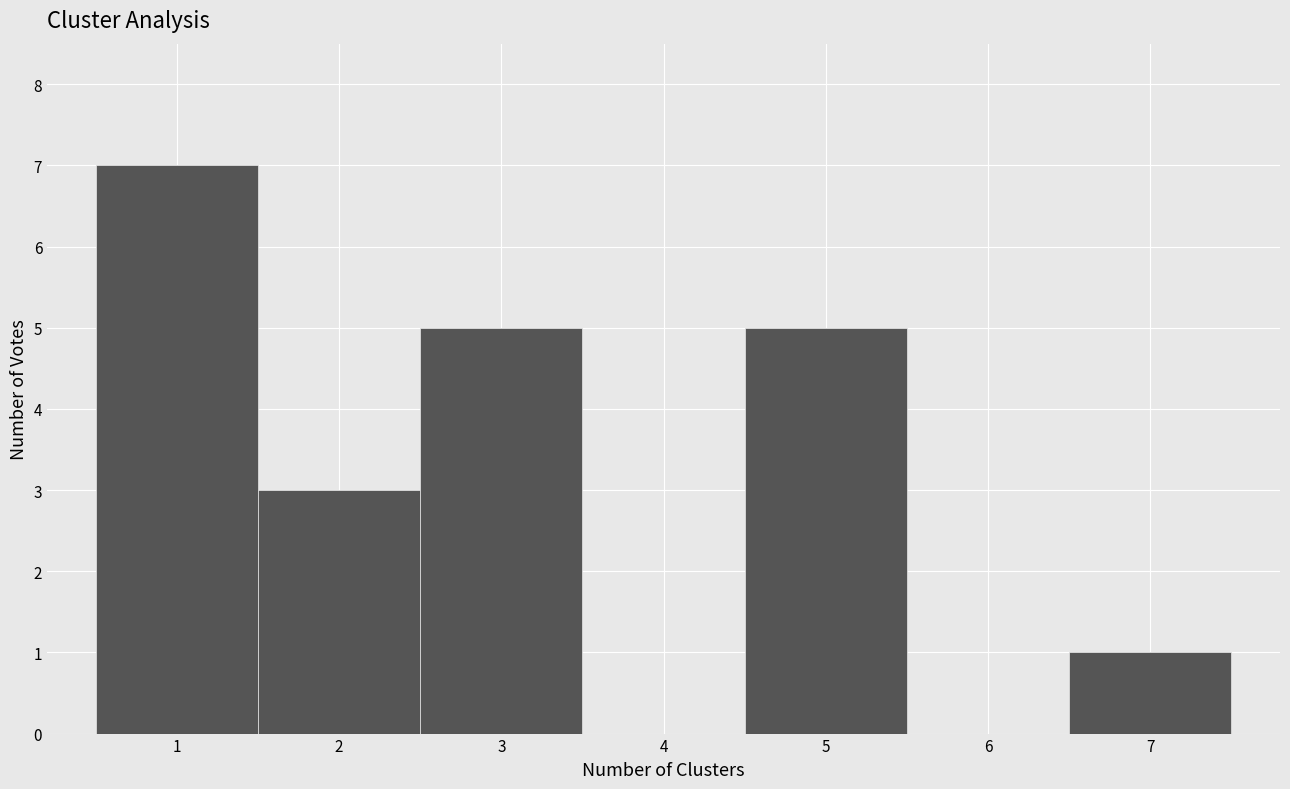

Reading left to right, transcribe this chart: for each bar, give the range it covers on the x-axis and its height. The values are not printed on the chart, so give them approximately, as read against the axis.

0.5 to 1.5: 7
1.5 to 2.5: 3
2.5 to 3.5: 5
3.5 to 4.5: 0
4.5 to 5.5: 5
5.5 to 6.5: 0
6.5 to 7.5: 1